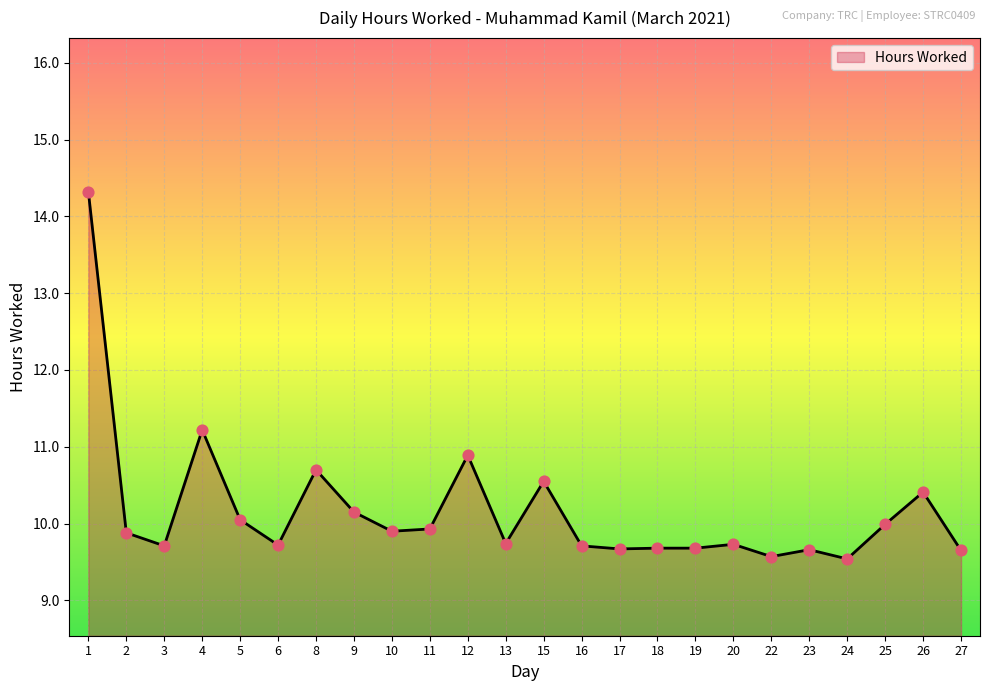

Between 23 and 5, which is larger?

5